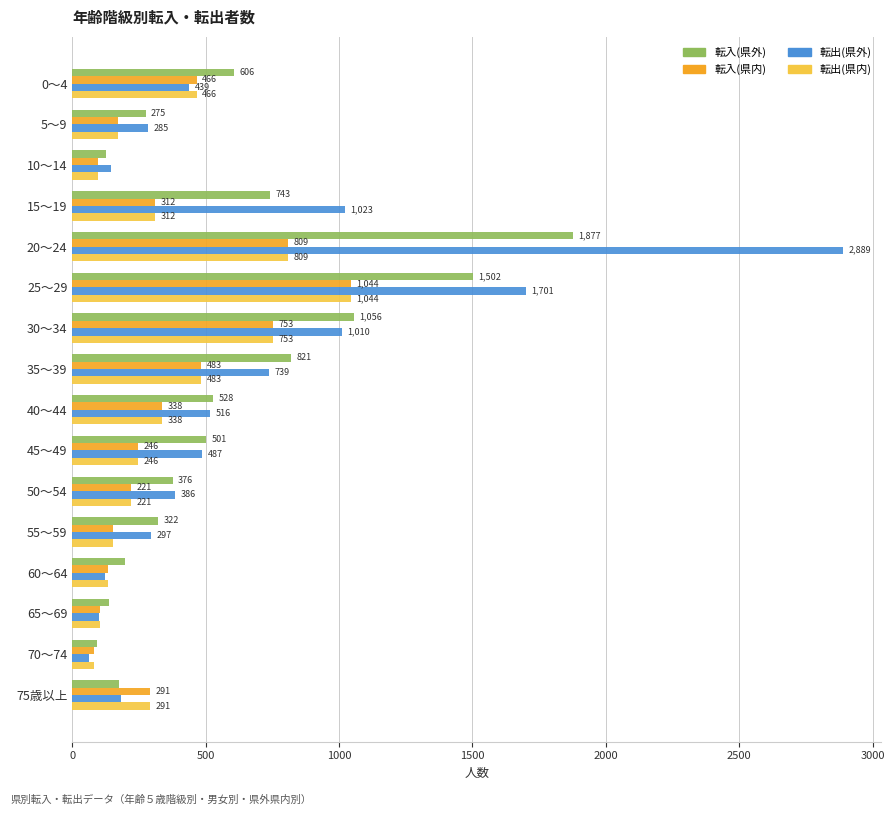

Which series has the largest total across all categories?

転出(県外)